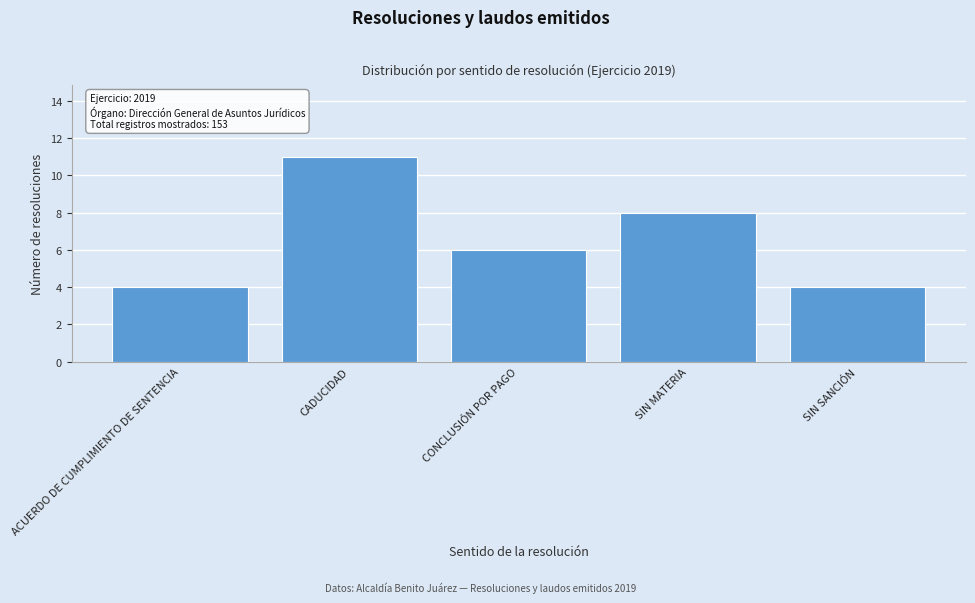

Reading left to right, what are all the values shown in this chart?

4	11	6	8	4